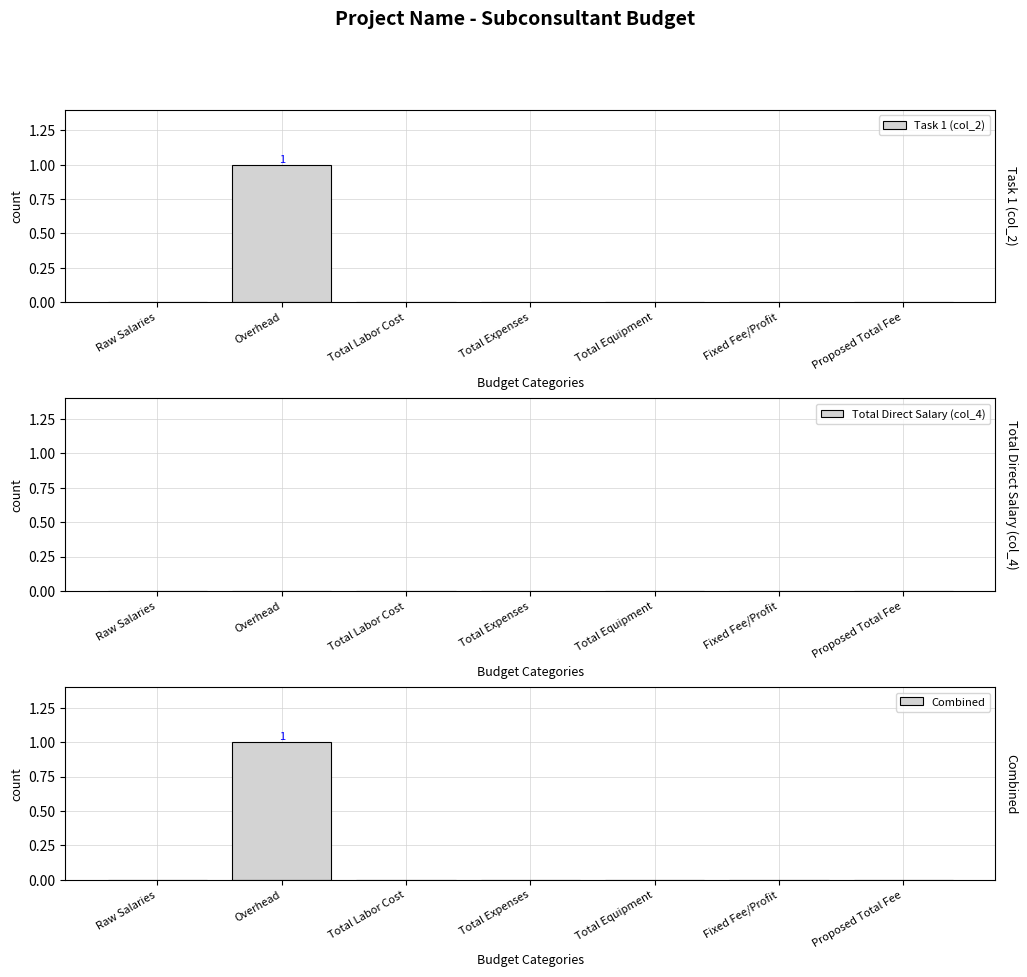

True or false: Total Direct Salary (col_4) has a value of 0 at Total Expenses.

True